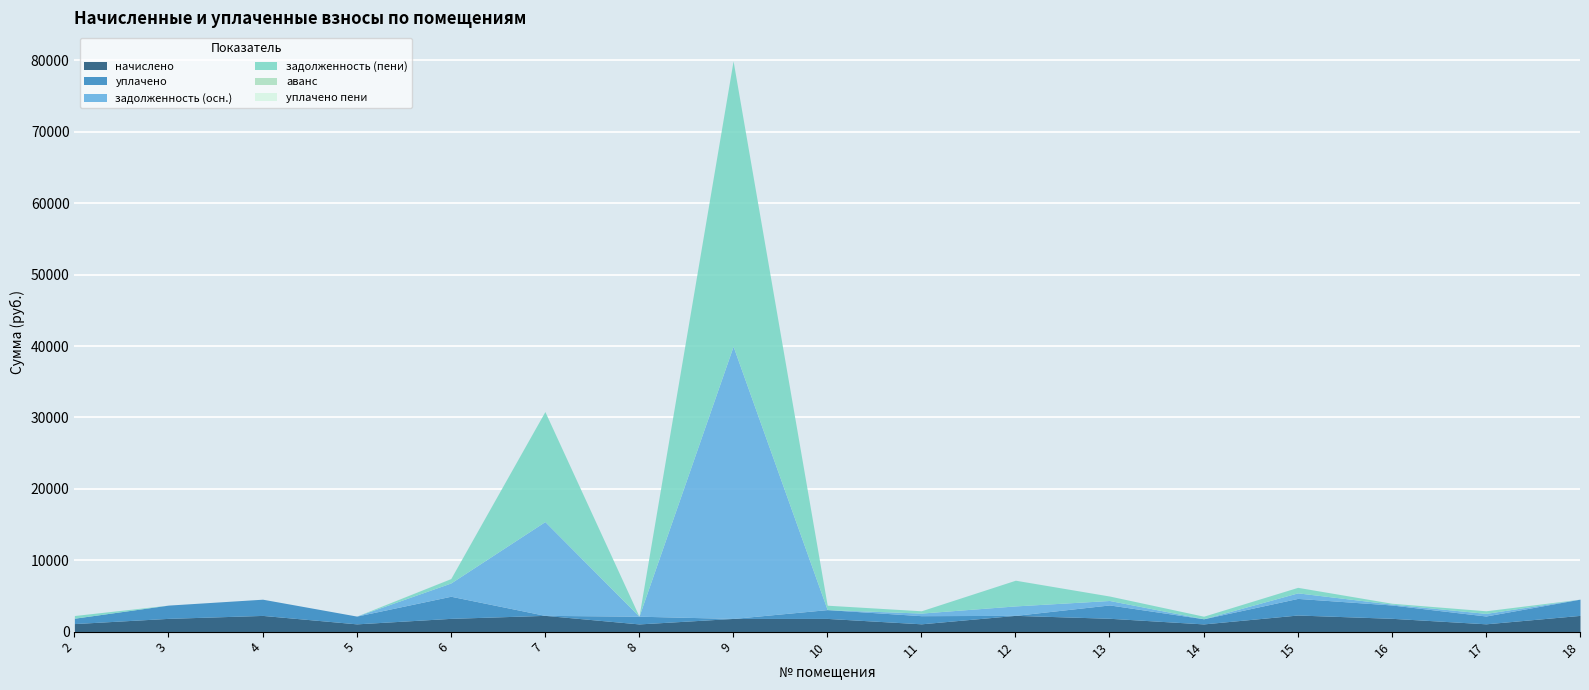

True or false: уплачено пени and задолженность (осн.) intersect in this chart.

False